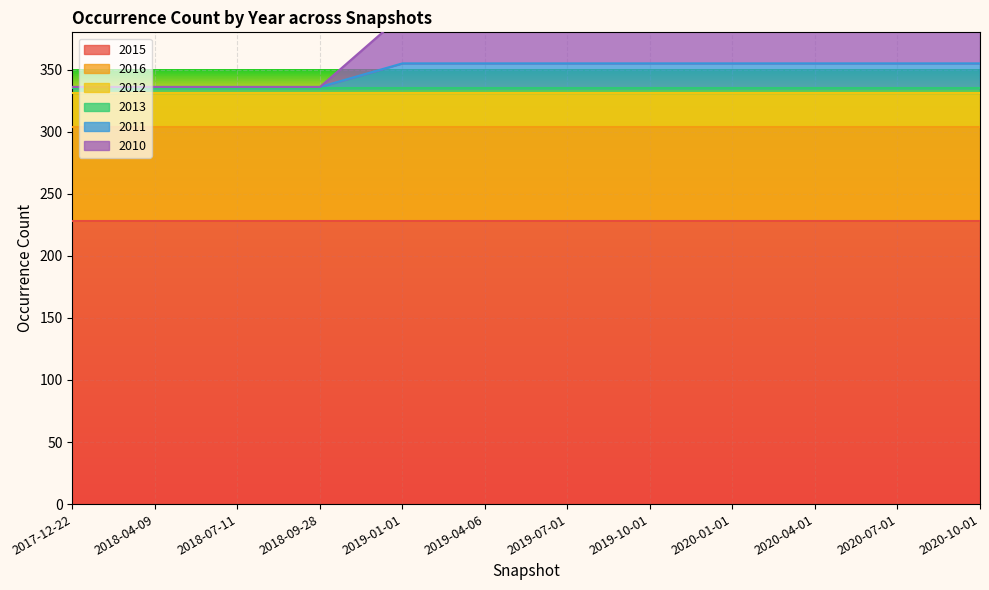

True or false: 2016 and 2013 intersect in this chart.

False